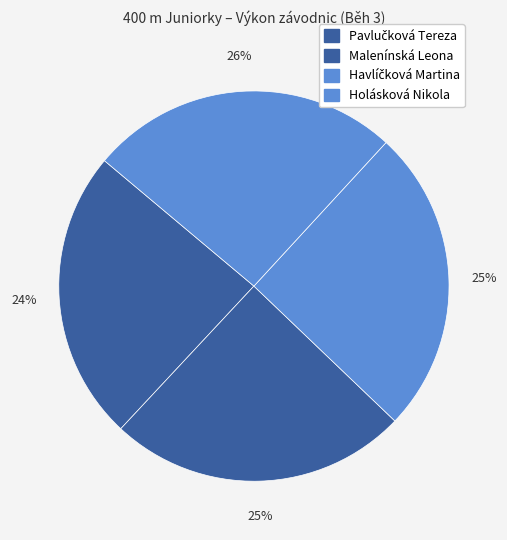

Count the number of slices in the pie.

4